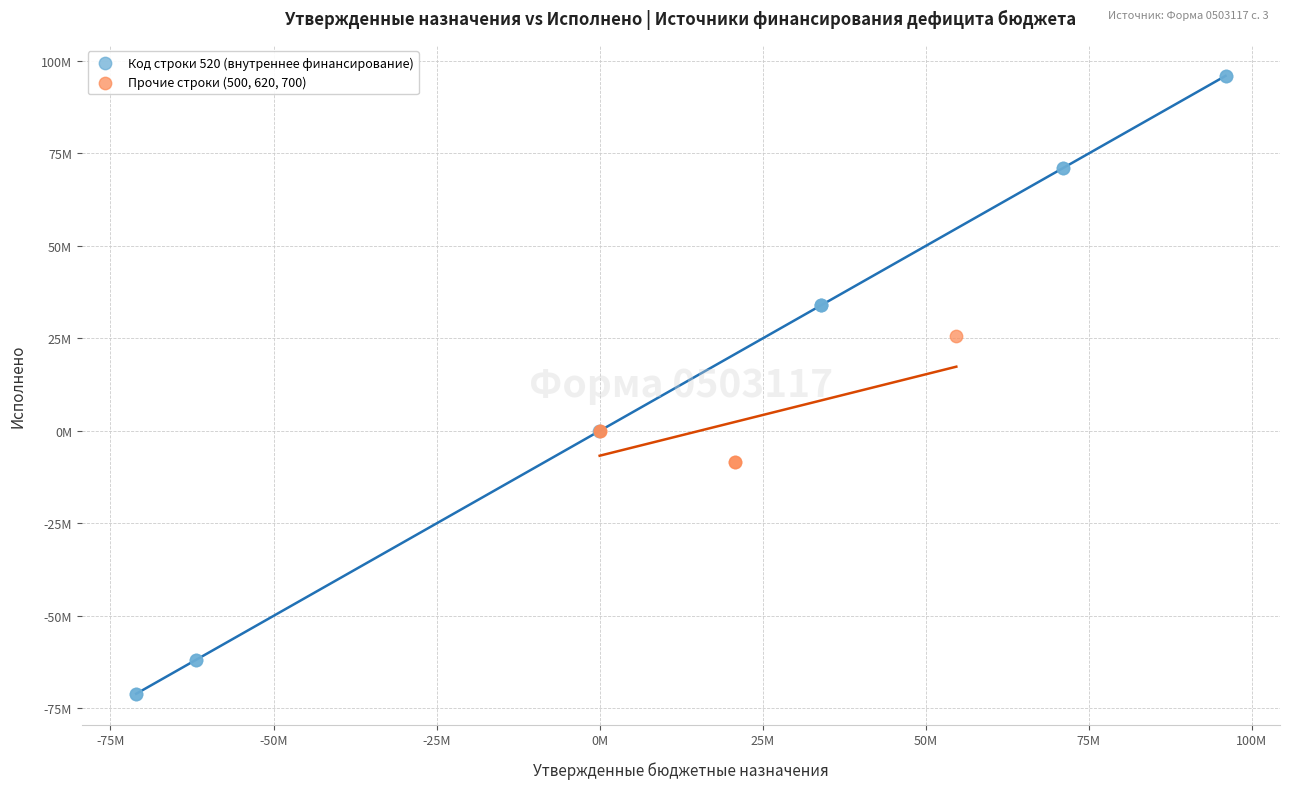

What are all the series names shown in the legend?

Код строки 520 (внутреннее финансирование), Прочие строки (500, 620, 700)